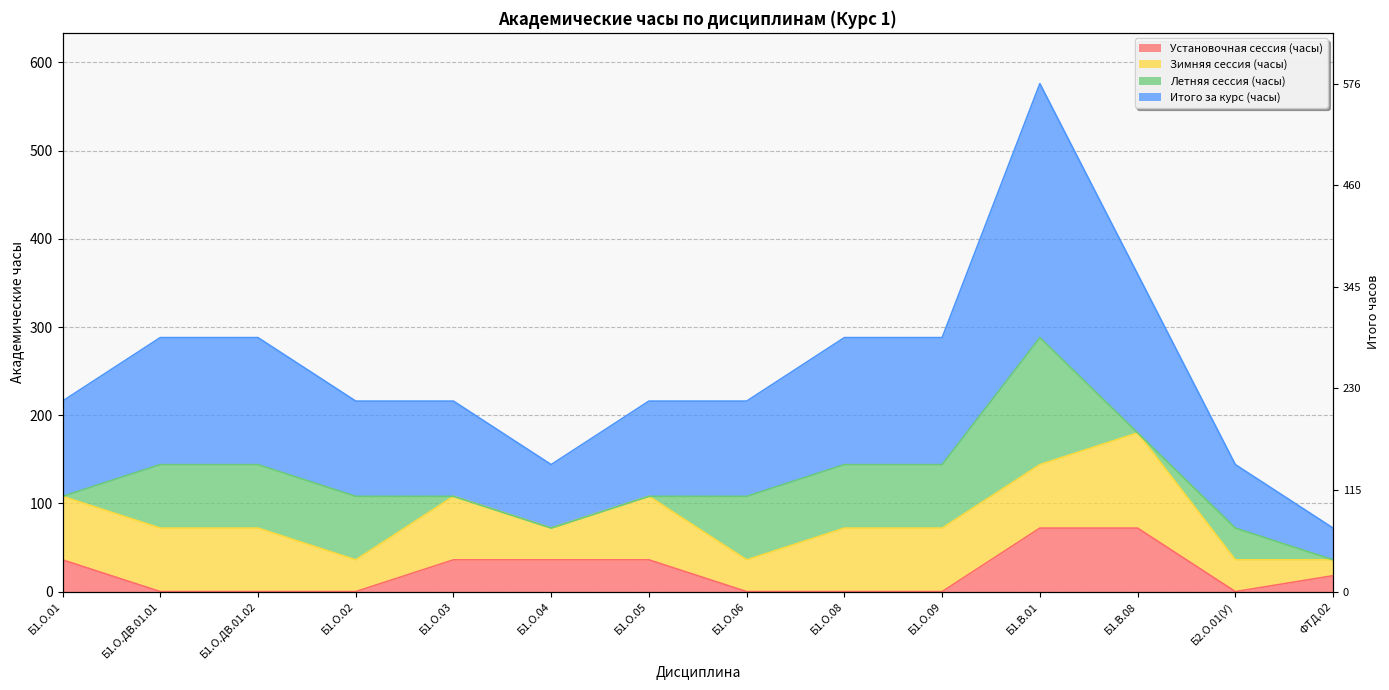

What is the difference between the Итого за курс (часы) values at ФТД.02 and Б1.В.01?

252